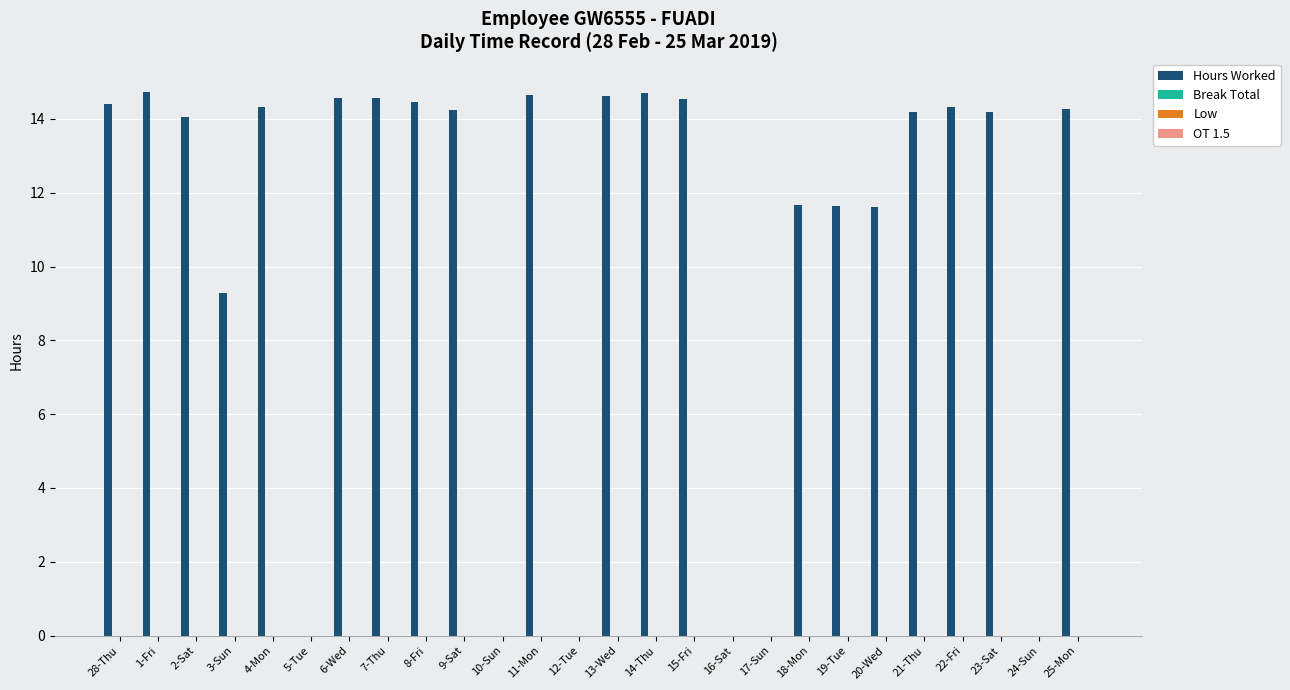

Are the bars horizontal?

No